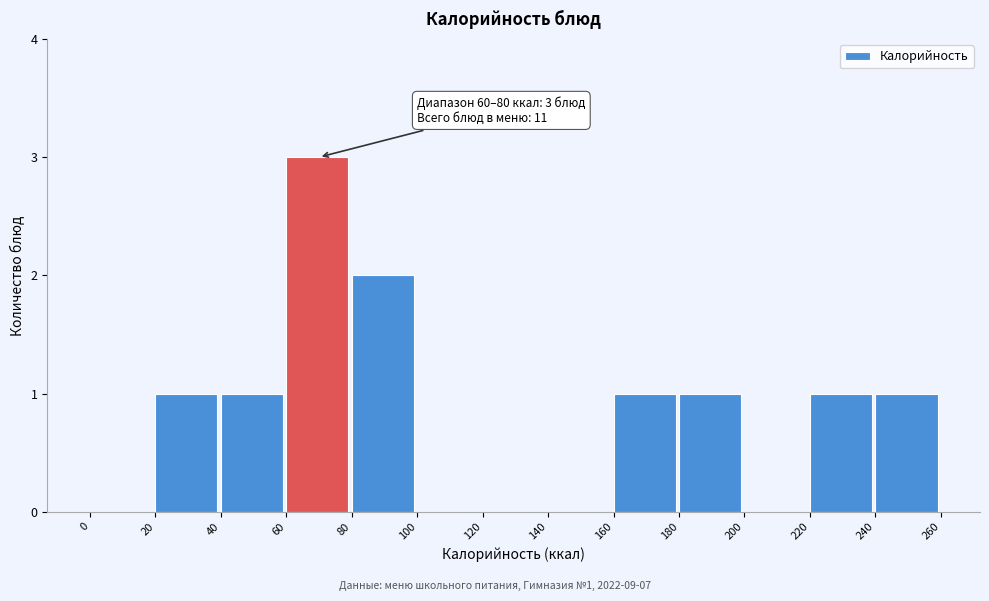

Which range on the x-axis has the tallest bar?

60 to 80